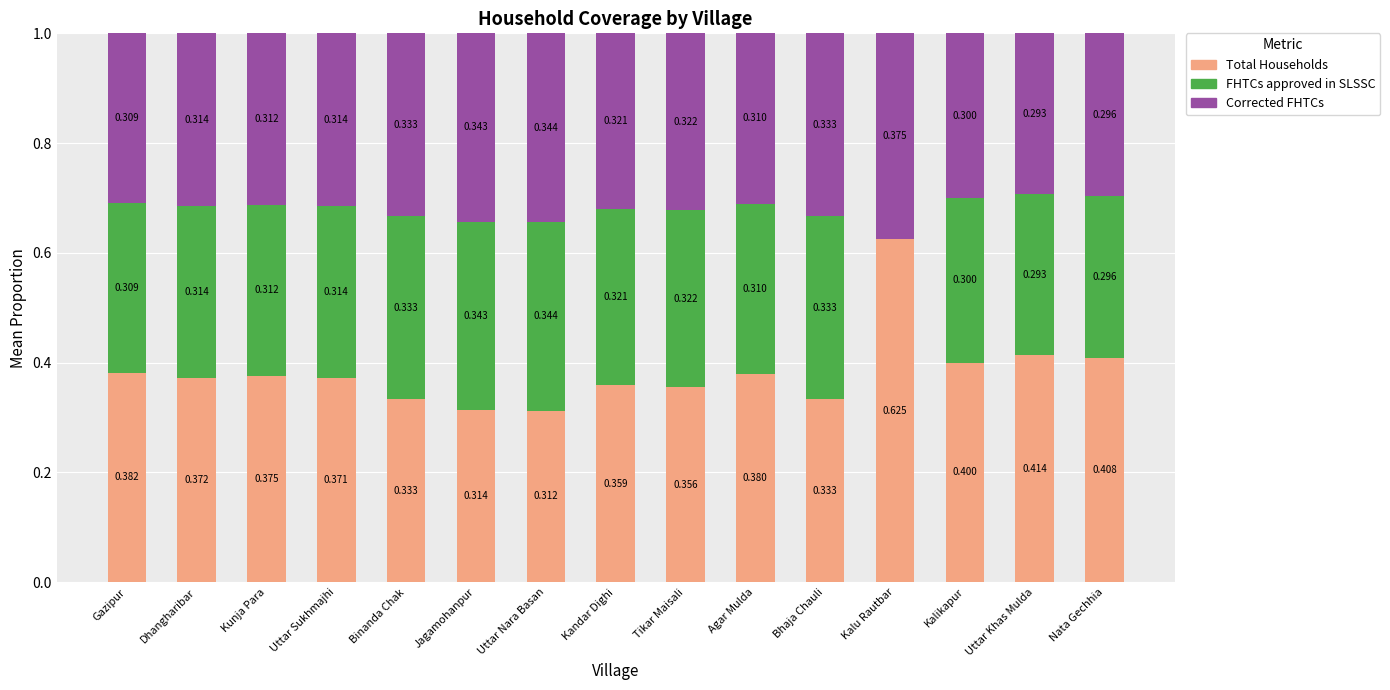

Which category has the highest value in the Total Households series?

Kalu Rautbar